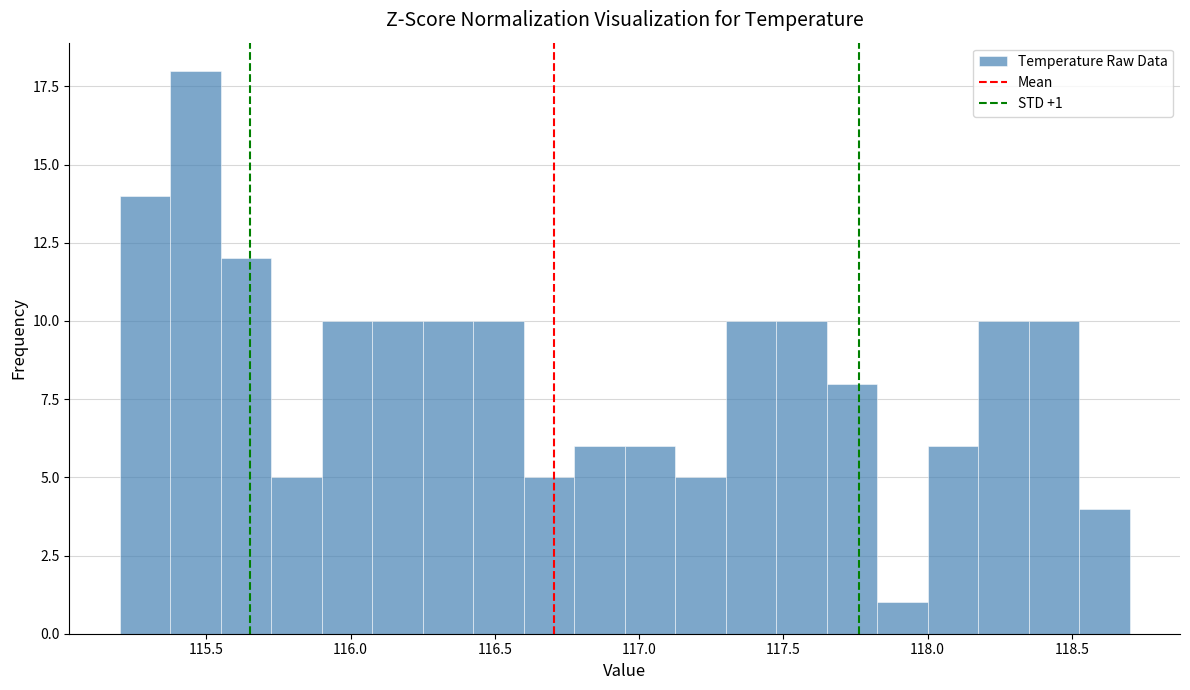

Read against the x-axis, roughly where is the centre of the tallest bar?

115.45